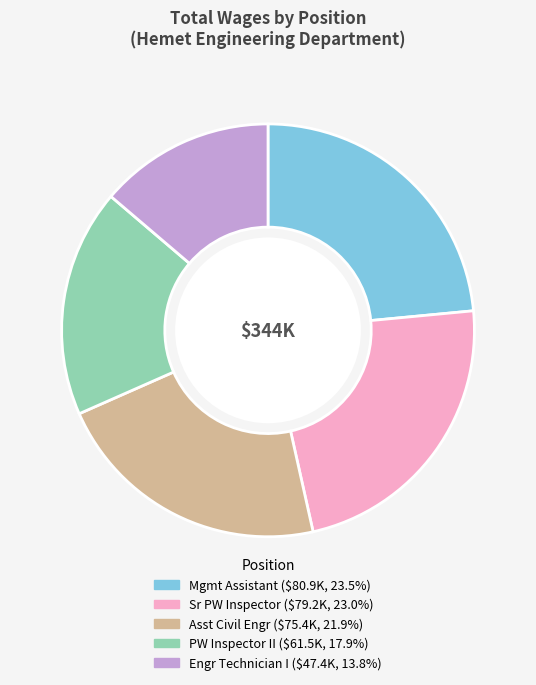

Is there any slice that represents more than half of the pie?

No